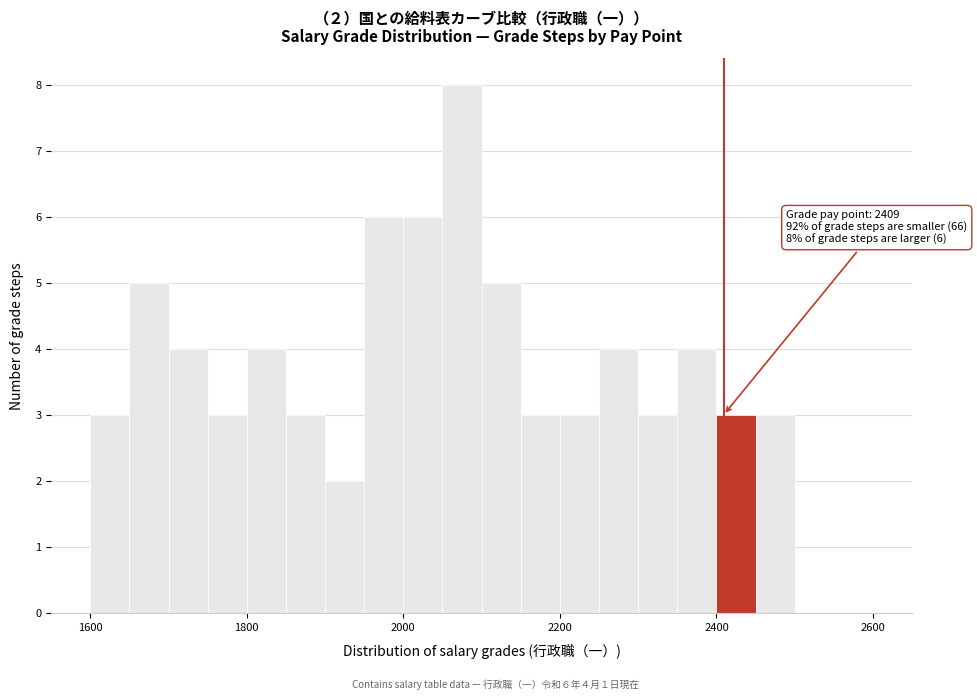

Around what value on the x-axis is the tallest bar? Give the approximate position of its centre, as read against the axis.

2080